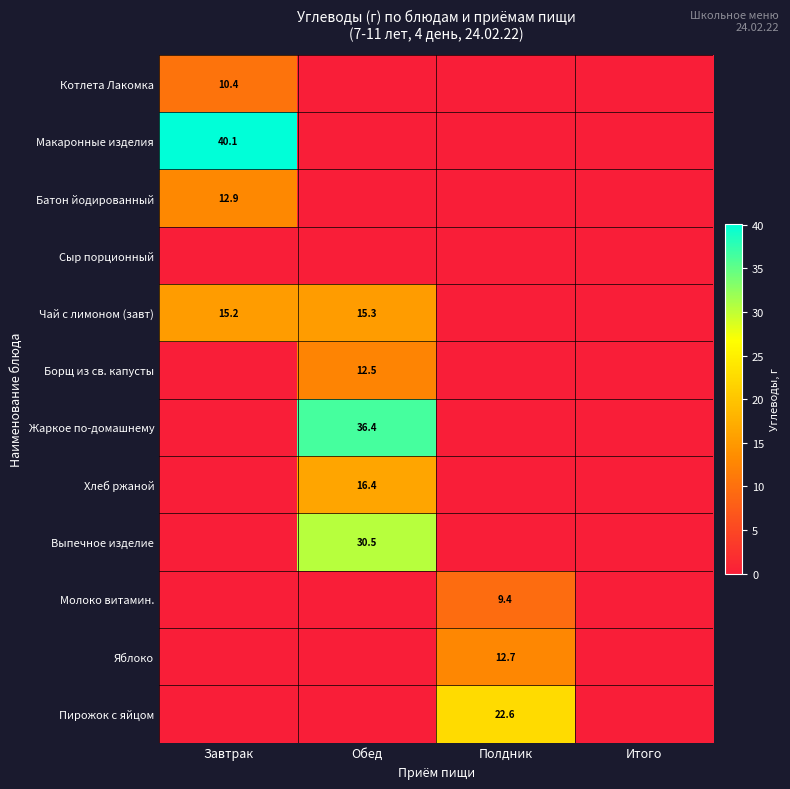

True or false: Хлеб ржаной has a value of 6.3 at Обед.

False